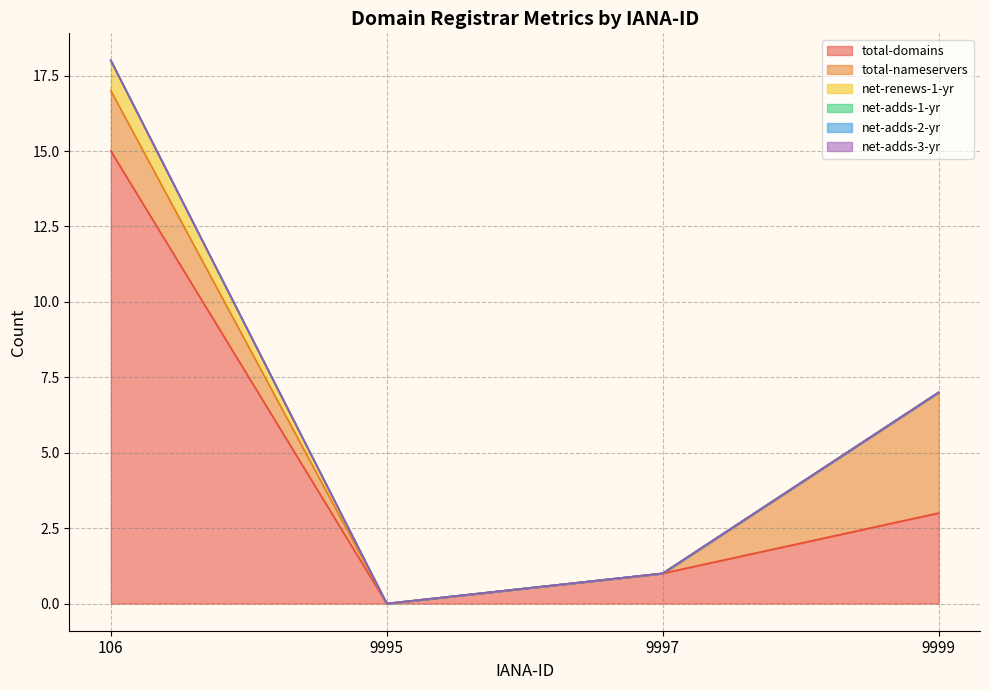

How many data points does each series have?

4